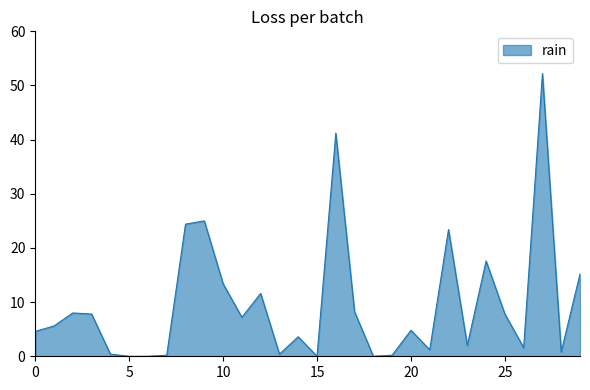

What is the difference between the maximum and minimum values?

52.2